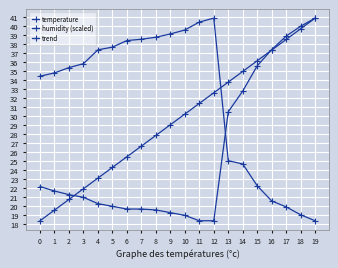

At 7, list the series in order from smallest to largest.

temperature, trend, humidity (scaled)